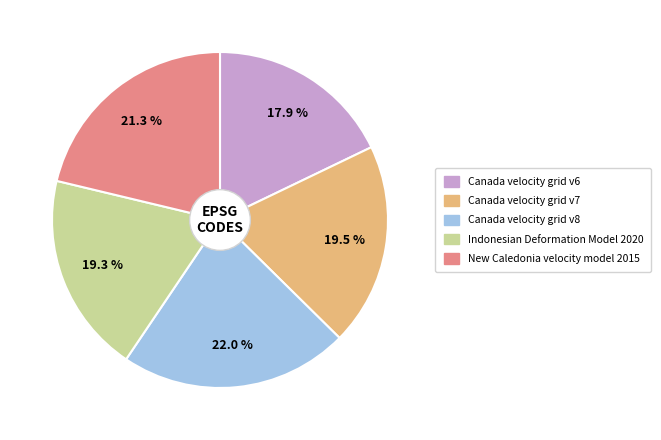

What is the smallest slice in the pie chart?

Canada velocity grid v6